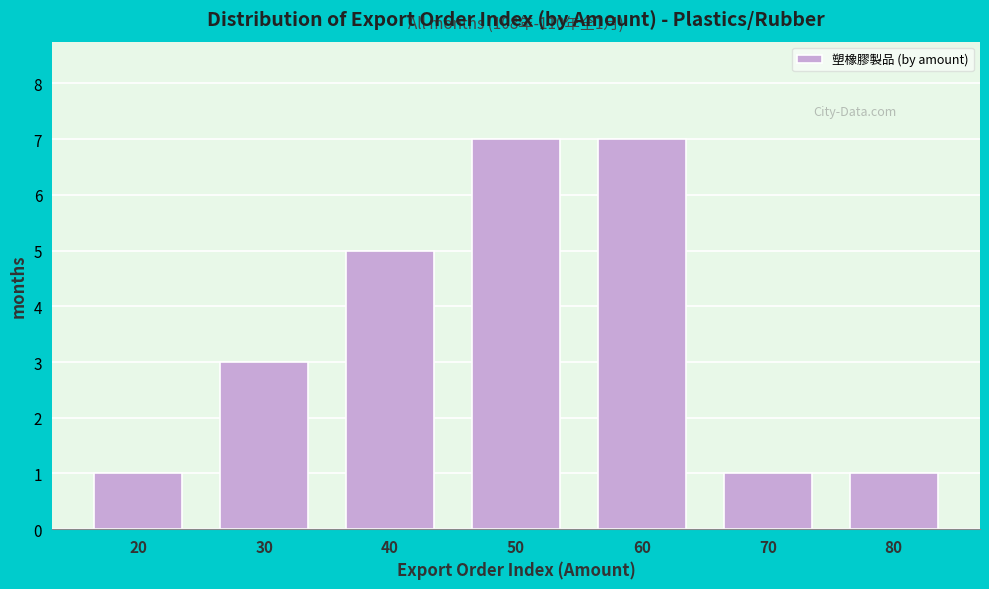

Reading left to right, list all the values displayed in this chart.

20=1	30=3	40=5	50=7	60=7	70=1	80=1